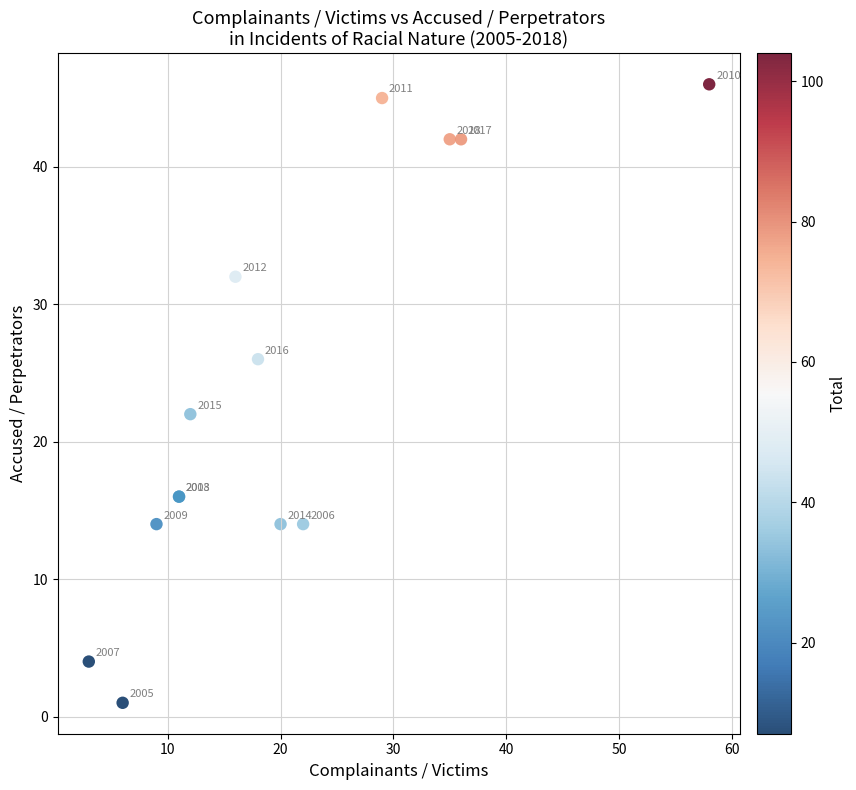

What Y value in the scatter plot is closest to 23?

22